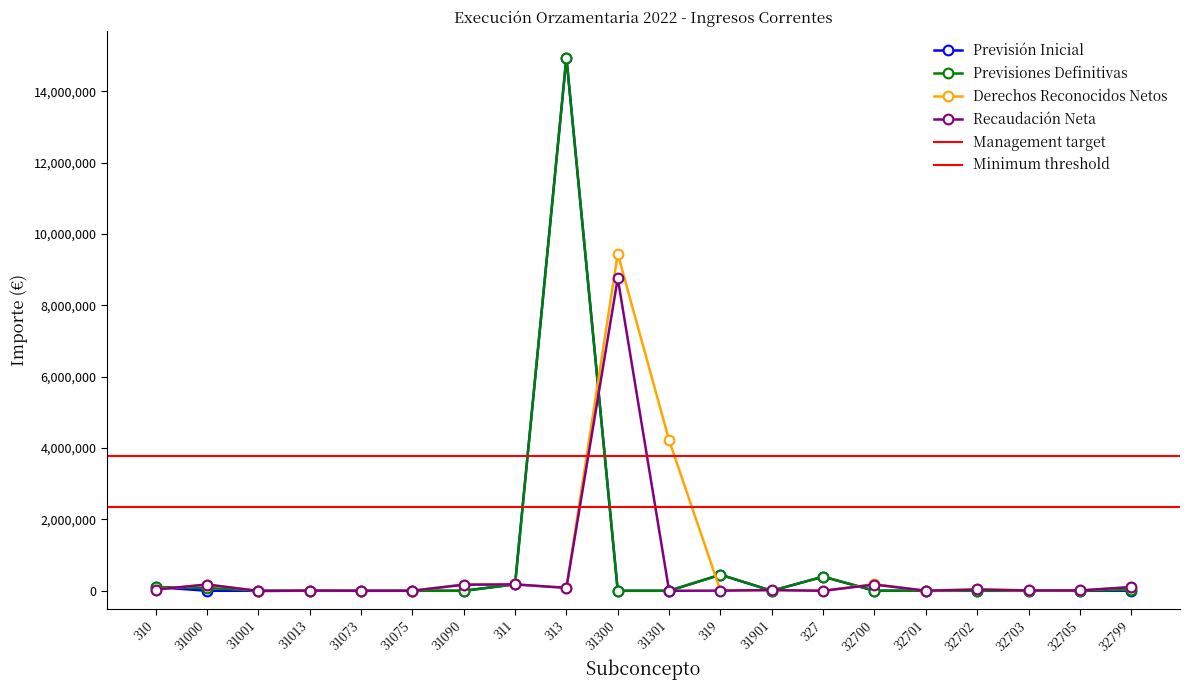

True or false: Recaudación Neta and Derechos Reconocidos Netos cross at least once.

False